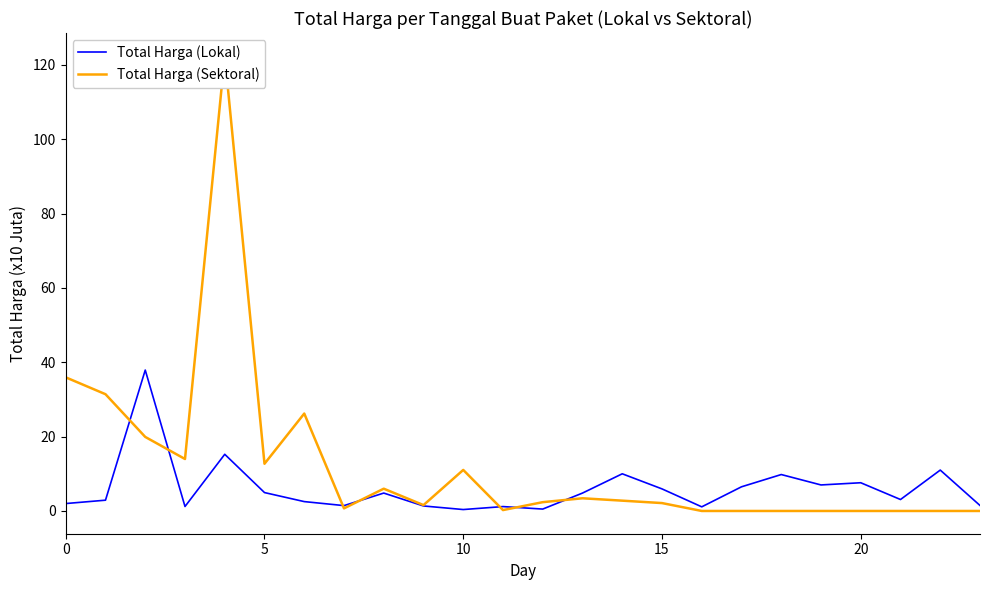

At which label does Total Harga (Sektoral) reach its minimum?

16